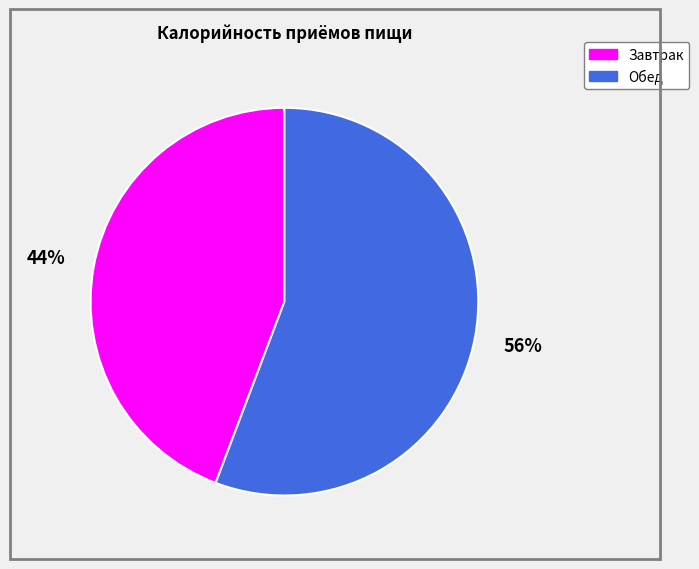

To the nearest percent, what portion does Завтрак represent?

44%